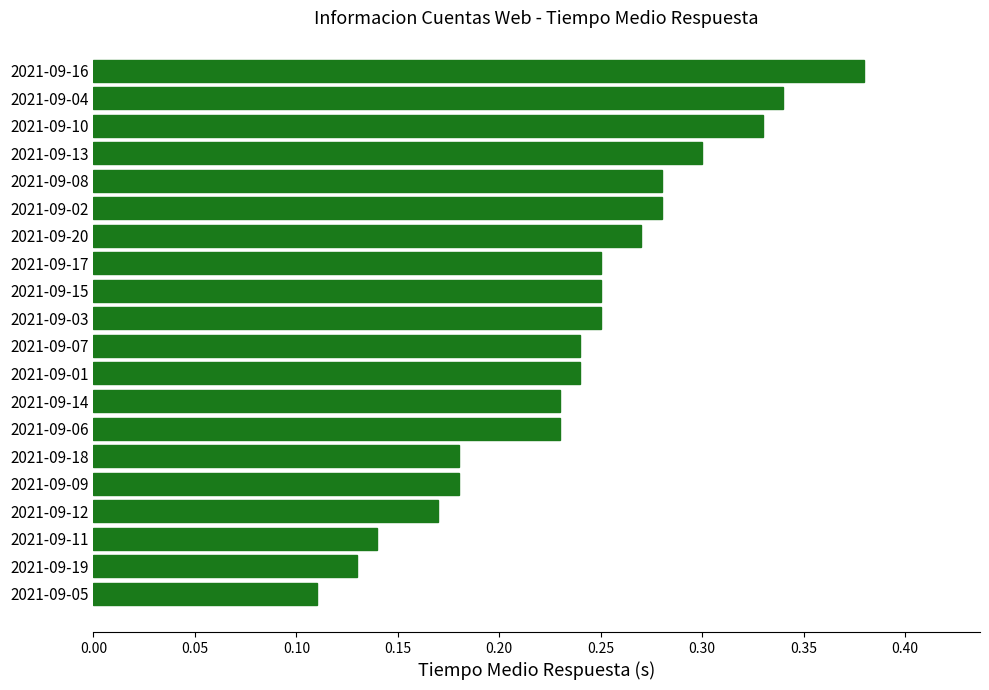

The value at 2021-09-02 is 0.2. True or false?

False